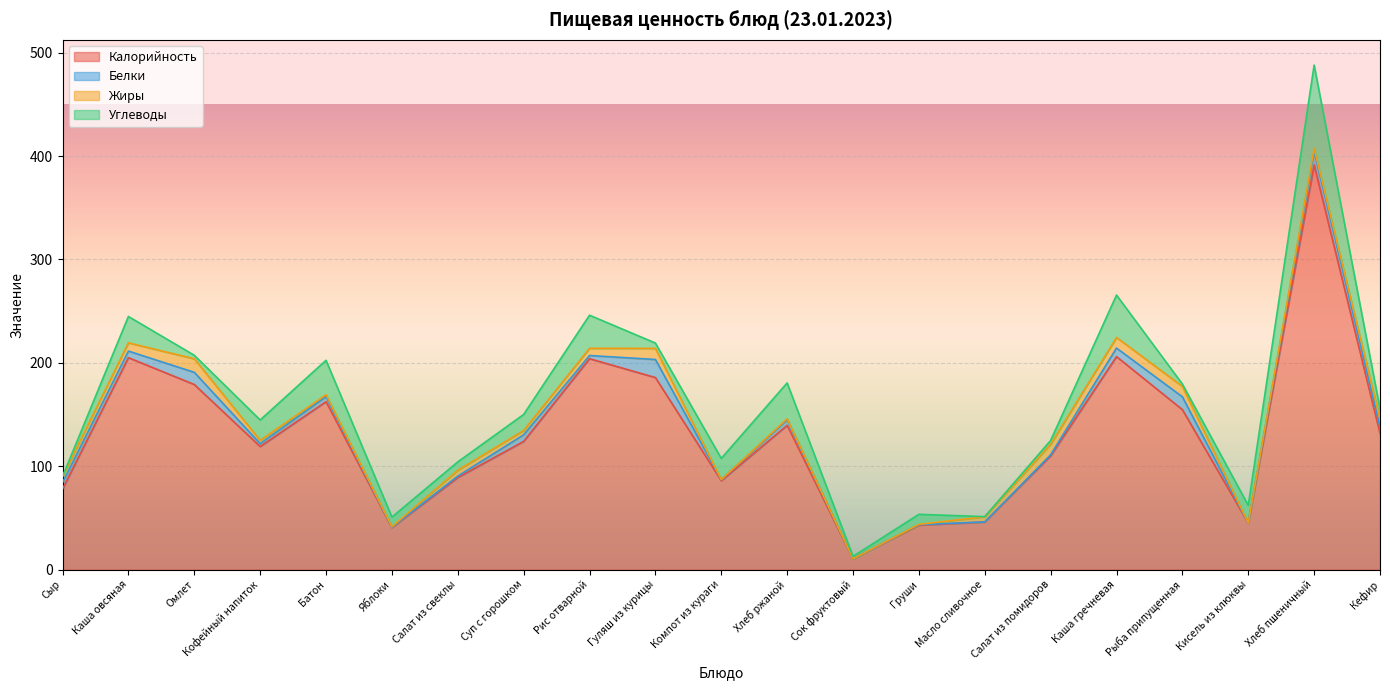

Which series has the largest total across all categories?

Калорийность